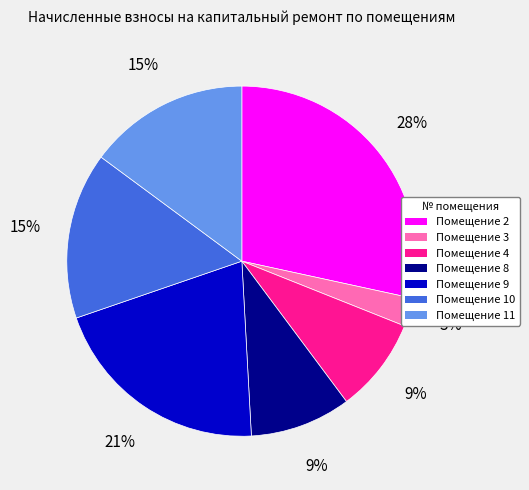

Does any single category account for the majority?

No